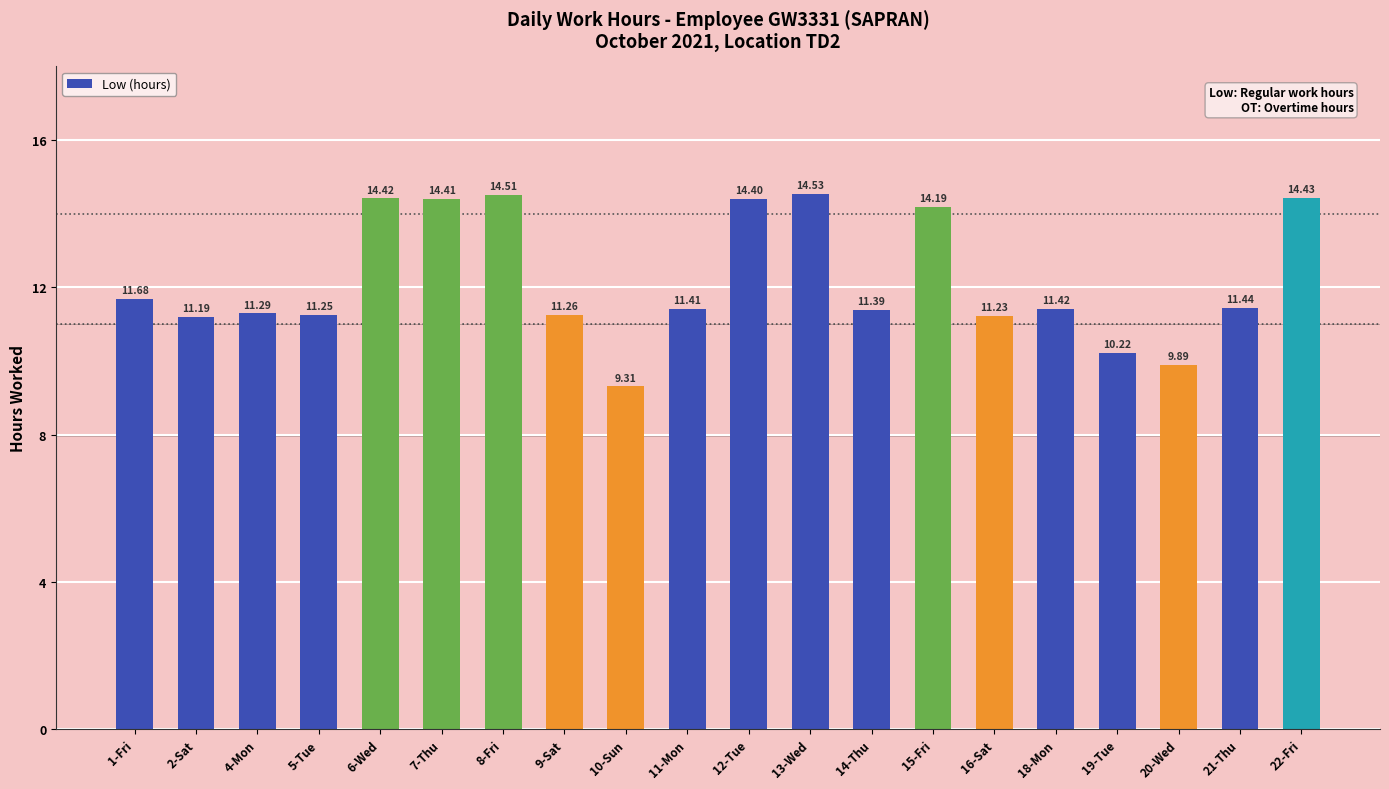

Which category has the lowest value across all series?

10-Sun